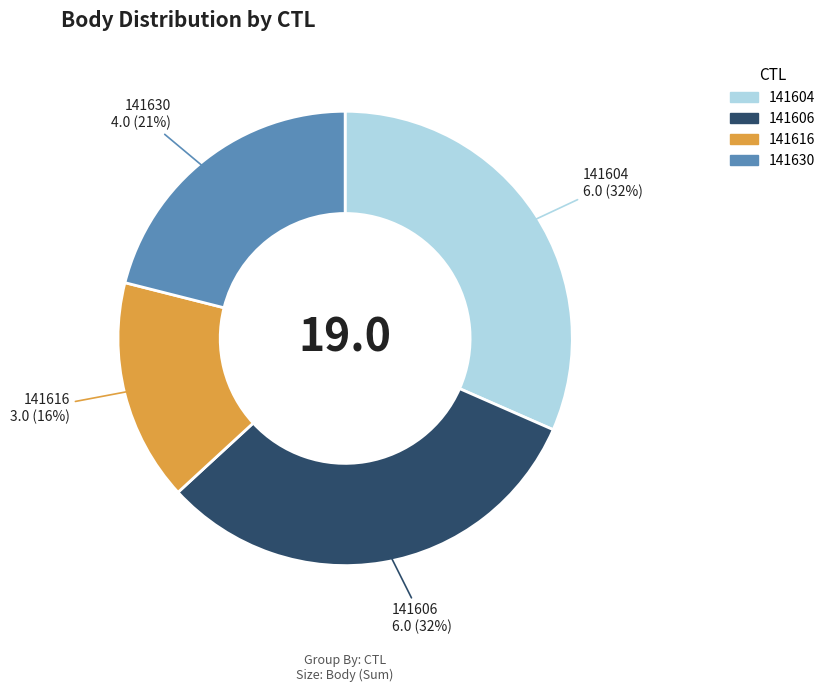

To the nearest percent, what is the average slice percentage?

25%